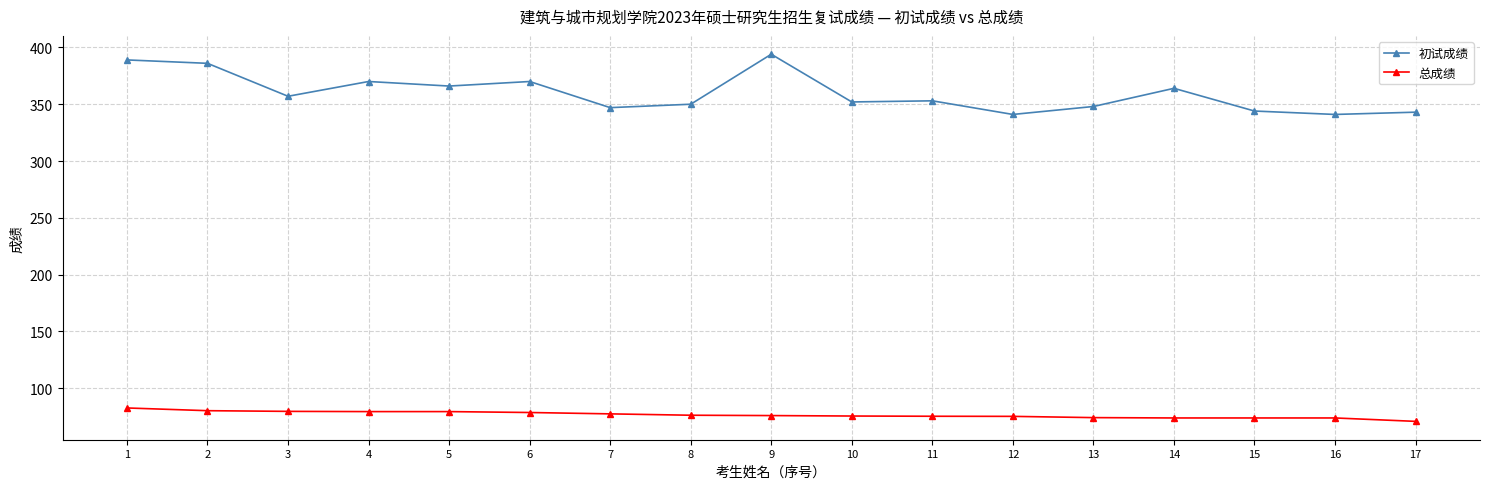

The value of 总成绩 at 6 is 78.6. True or false?

True